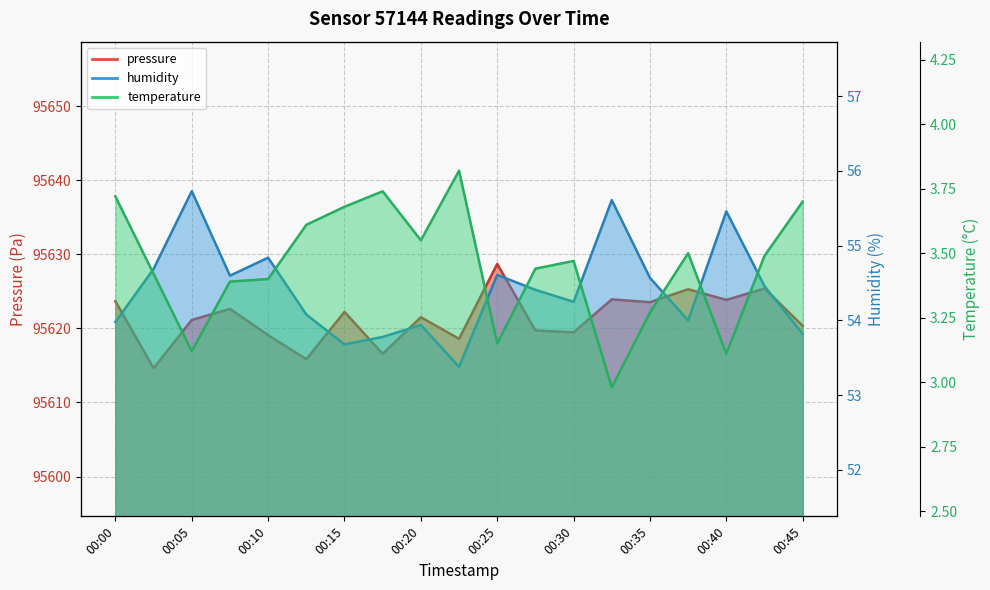

Where is the first local minimum for humidity?

00:08